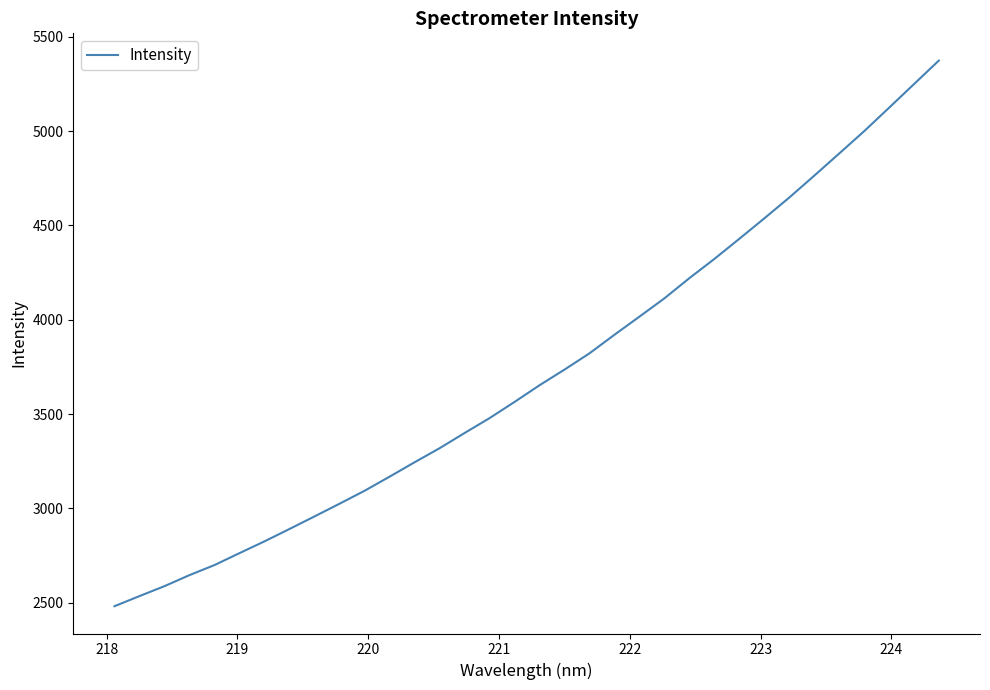

What is the smallest value displayed?

2481.1